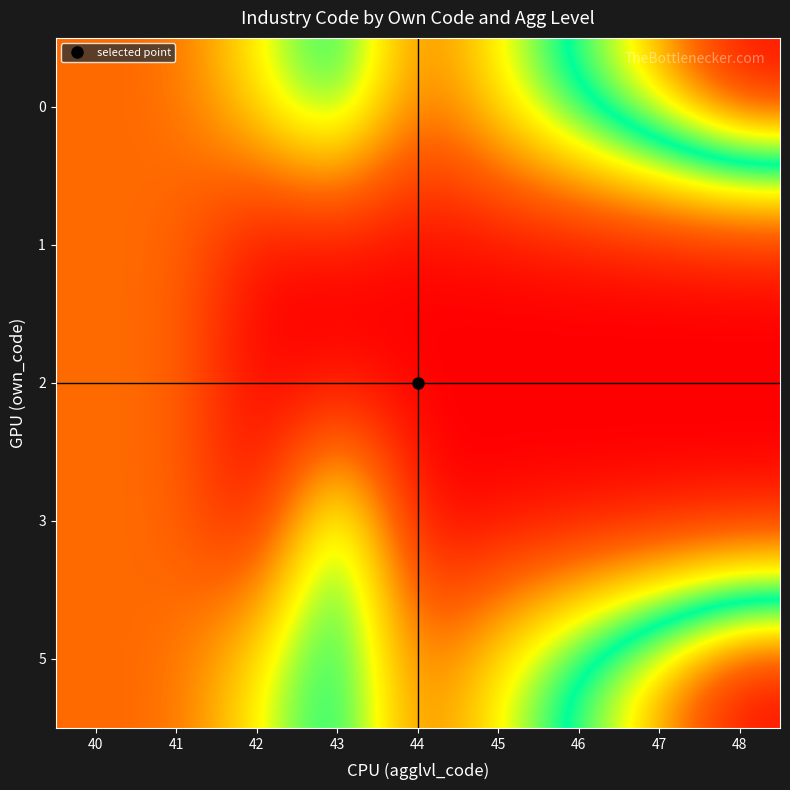

Between 42 and 45, which series saw the biggest shift?

5